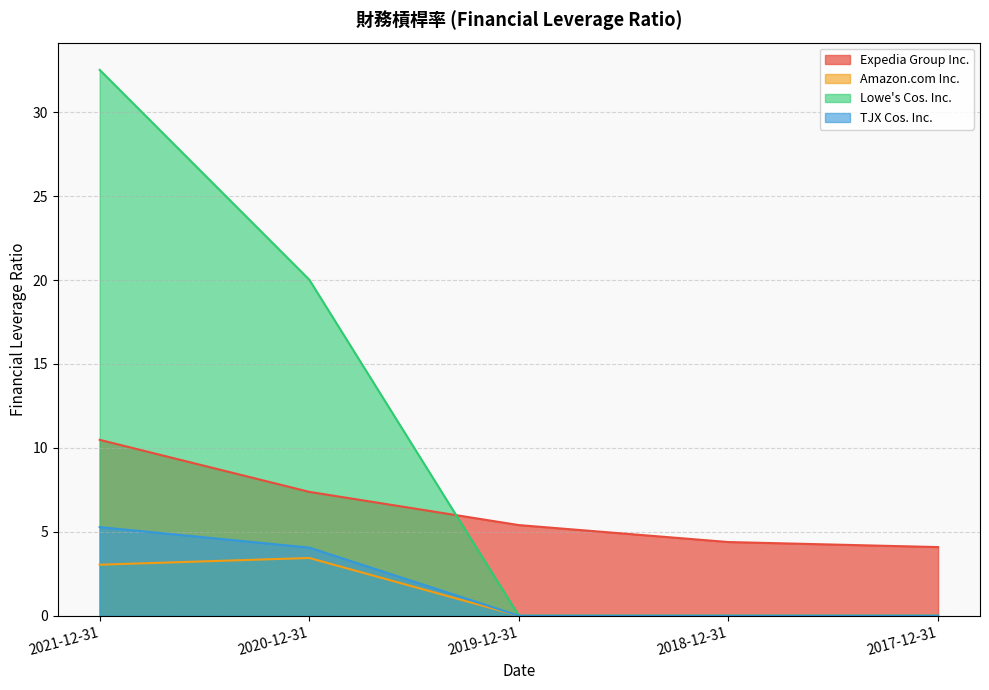

Where is the first local maximum for Amazon.com Inc.?

2020-12-31